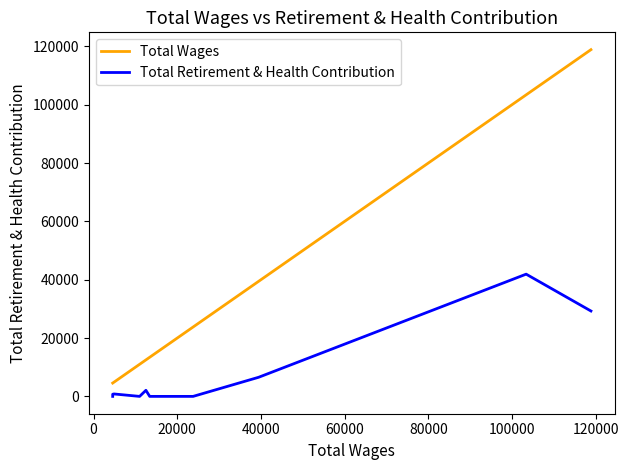

True or false: Total Retirement & Health Contribution and Total Wages intersect in this chart.

False